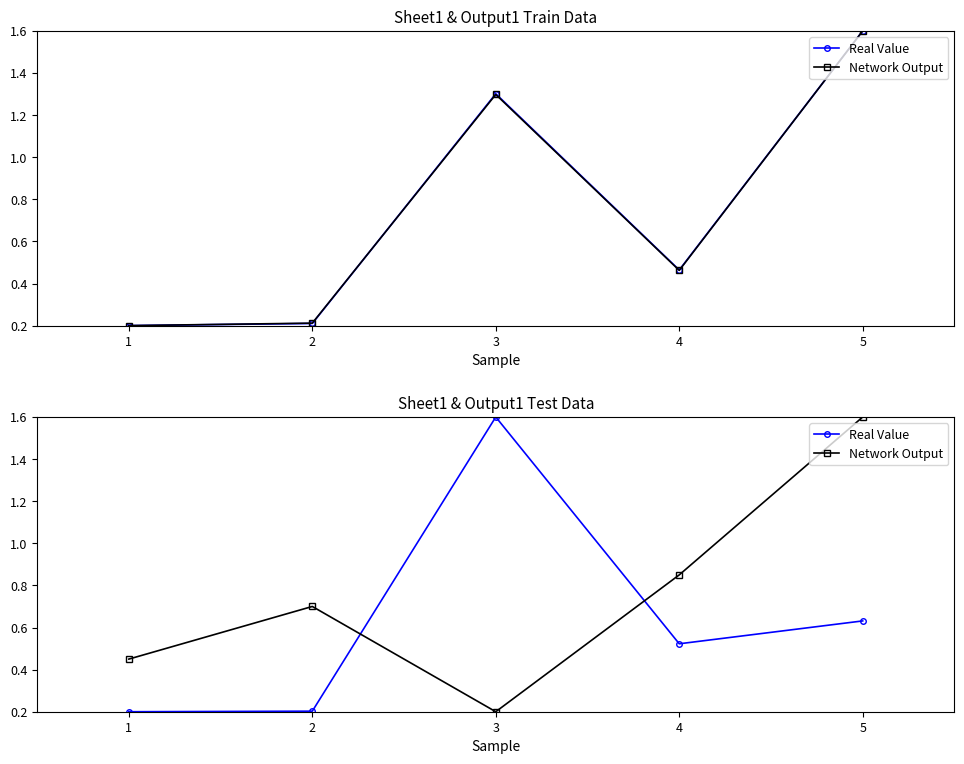

At which label is Real Value closest to 0?

1